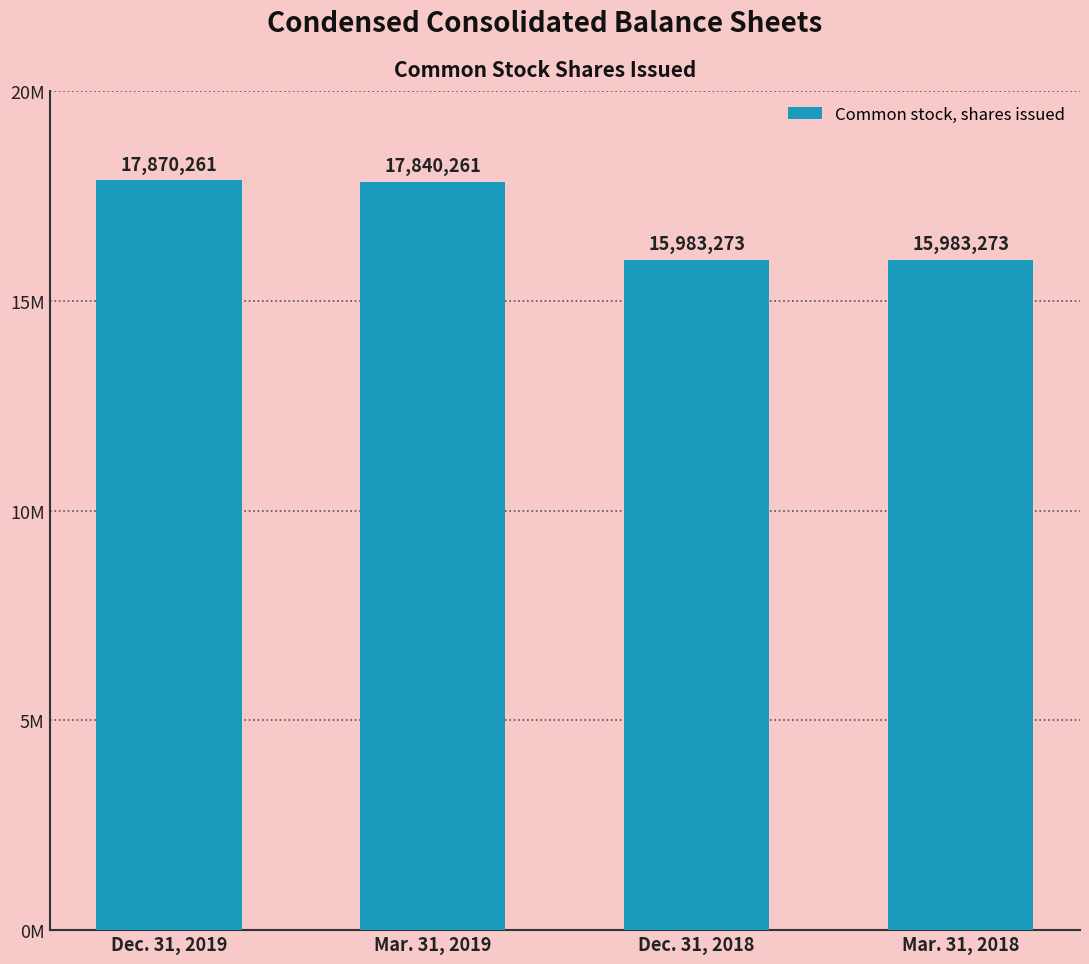

Reading right to left, what are all the values shown in this chart?

15983273	15983273	17840261	17870261